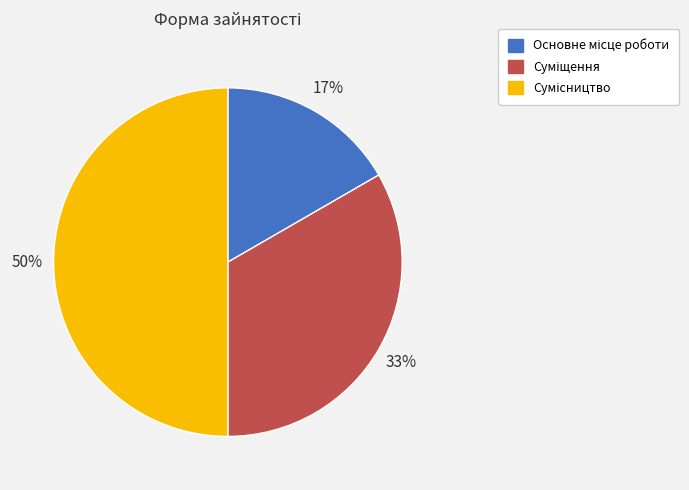

To the nearest percent, what is the difference between the largest and smallest slice percentages?

33%